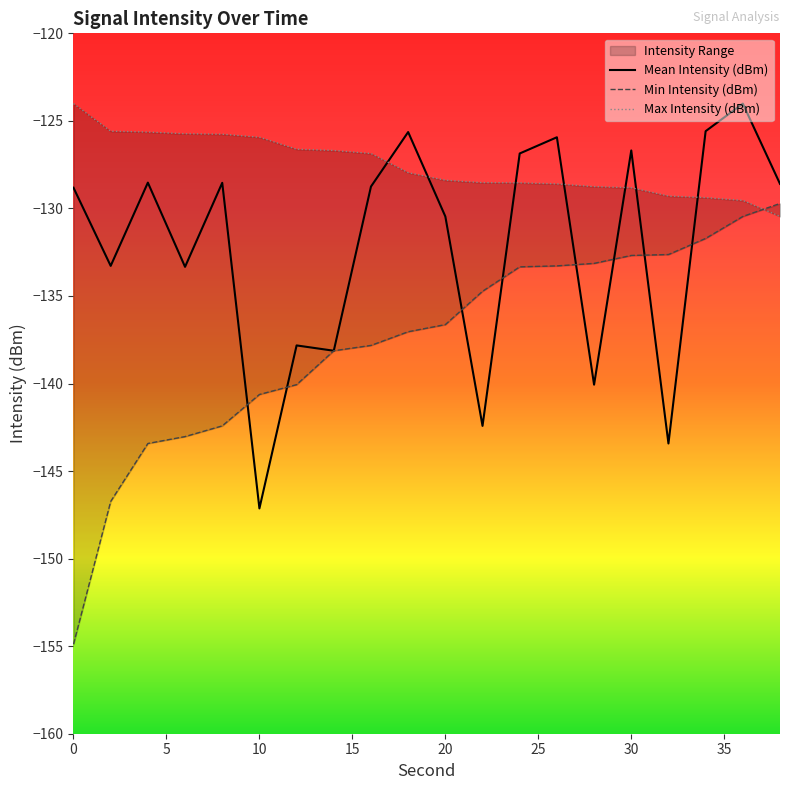

Which category has the lowest value in the Mean Intensity (dBm) series?

10